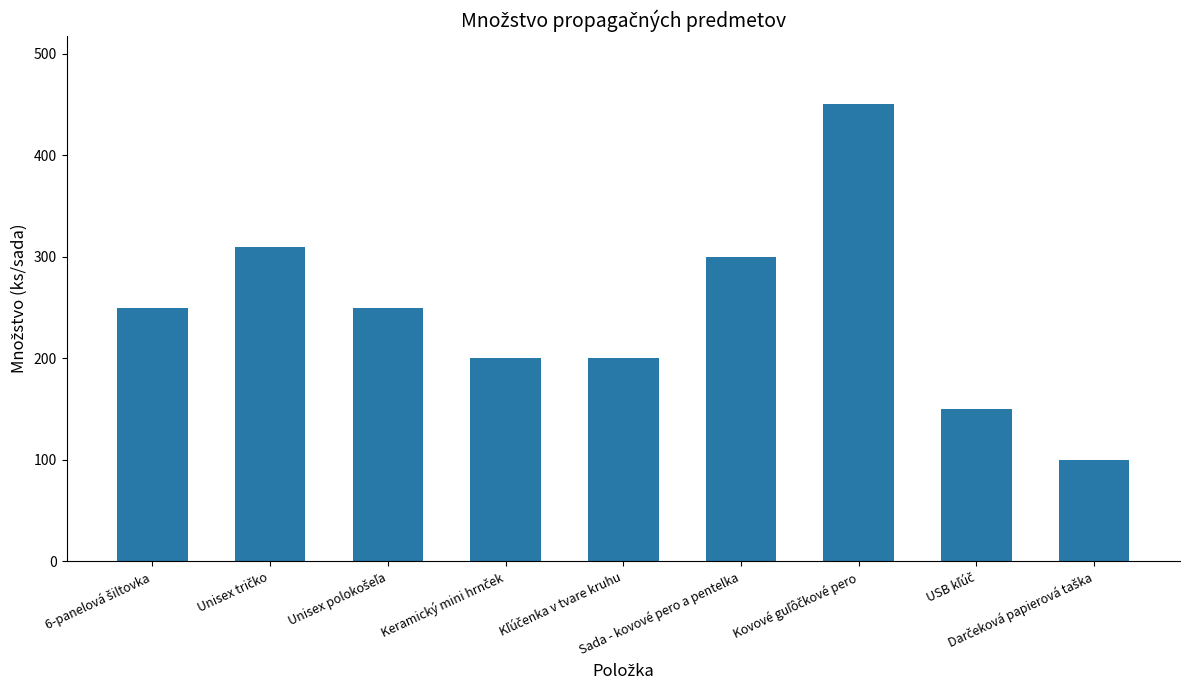

Reading left to right, extract all data points from this chart.

250	310	250	200	200	300	450	150	100